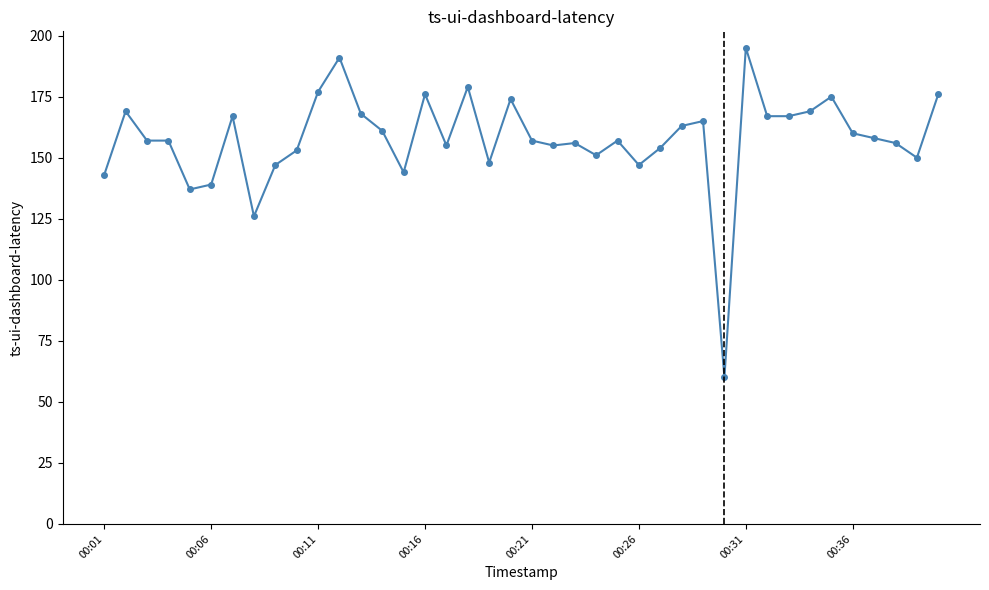

What is the value of the 39th point from the left?

150